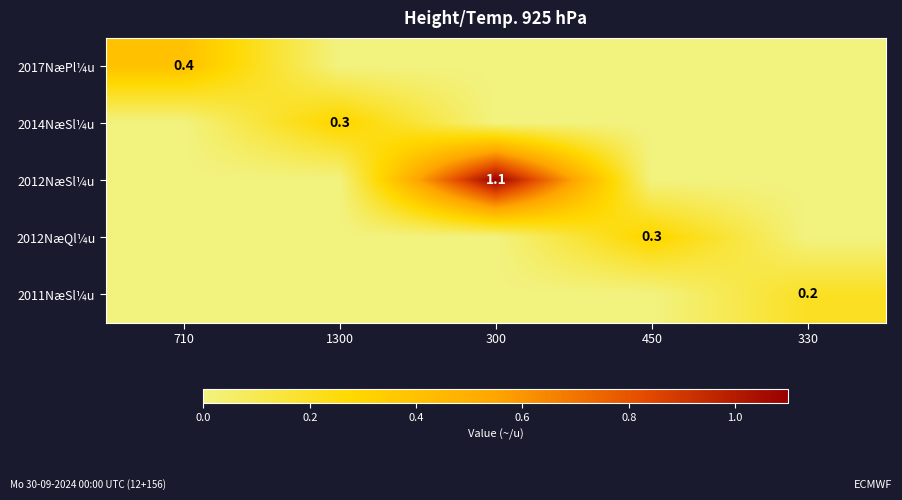

Which label corresponds to the largest value in the chart?

300